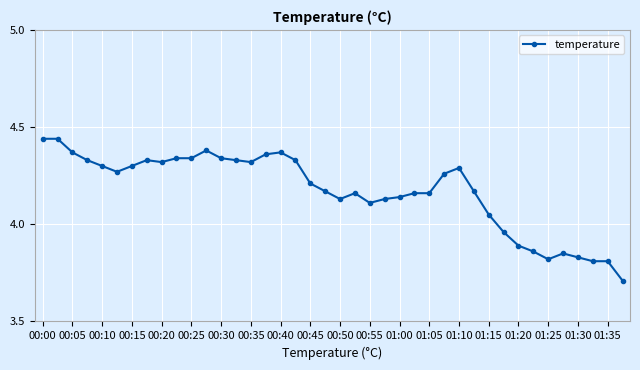

How many values are below 4?

9